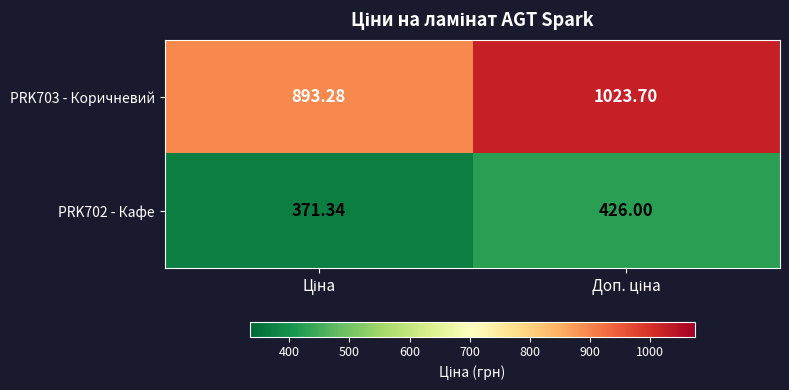

What is the total value across all series at Ціна?

1264.6